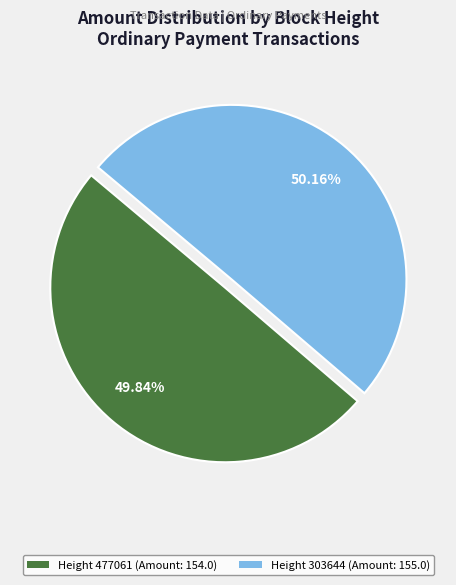

Is there a majority slice in this chart?

Yes